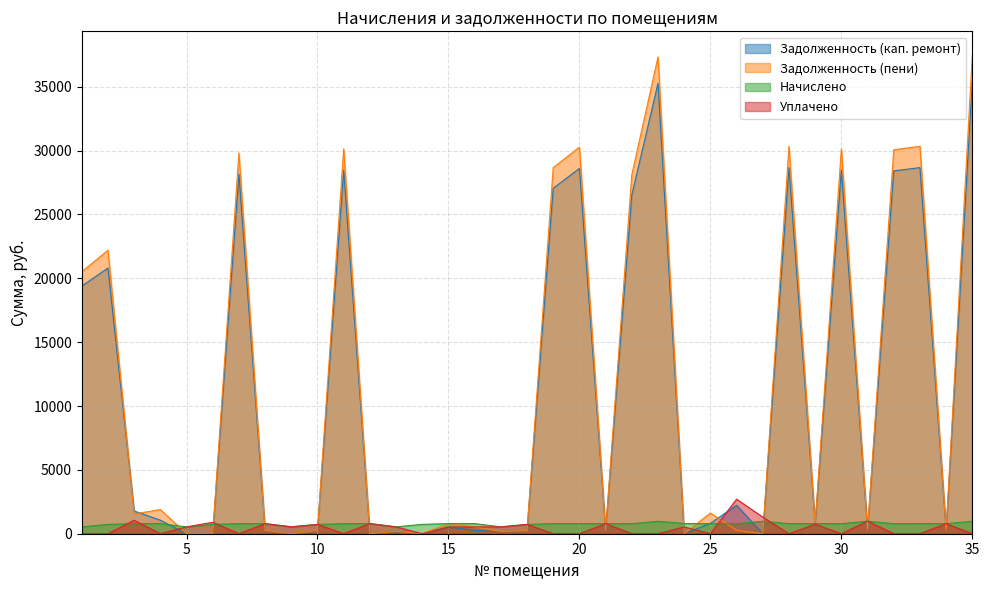

How many data points in Начислено are above 786?

23